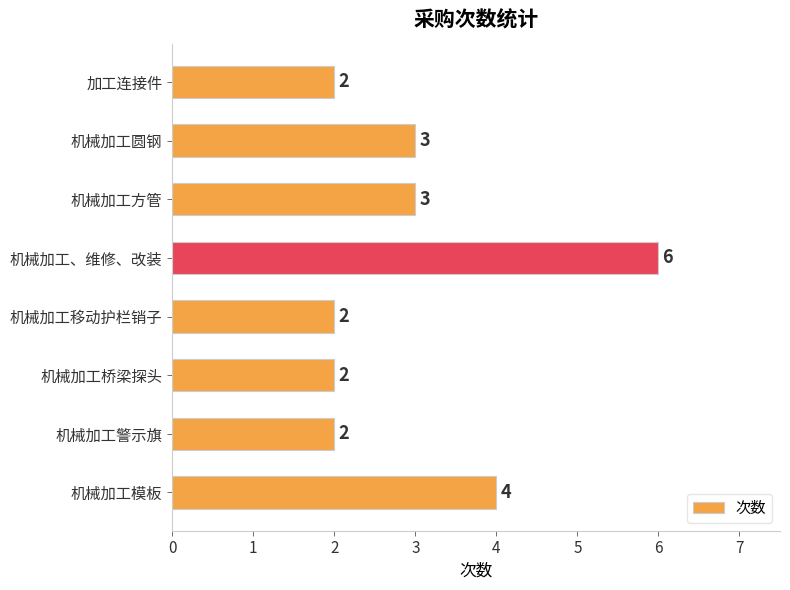

Reading top to bottom, what are all the values shown in this chart?

2	3	3	6	2	2	2	4